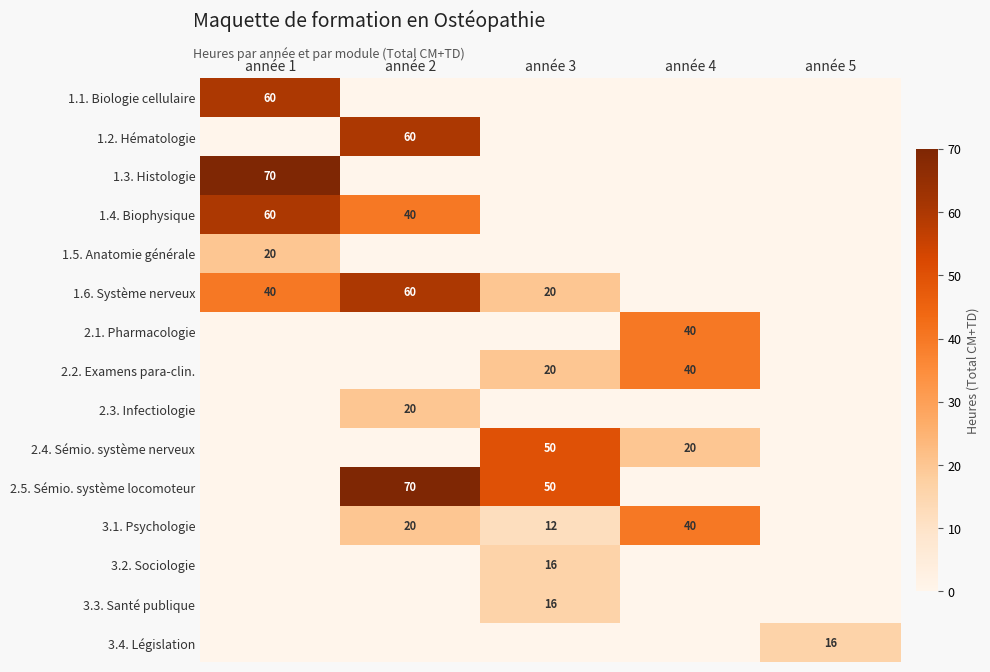

Rank the categories by 1.1. Biologie cellulaire value from highest to lowest.

année 1, année 2, année 3, année 4, année 5